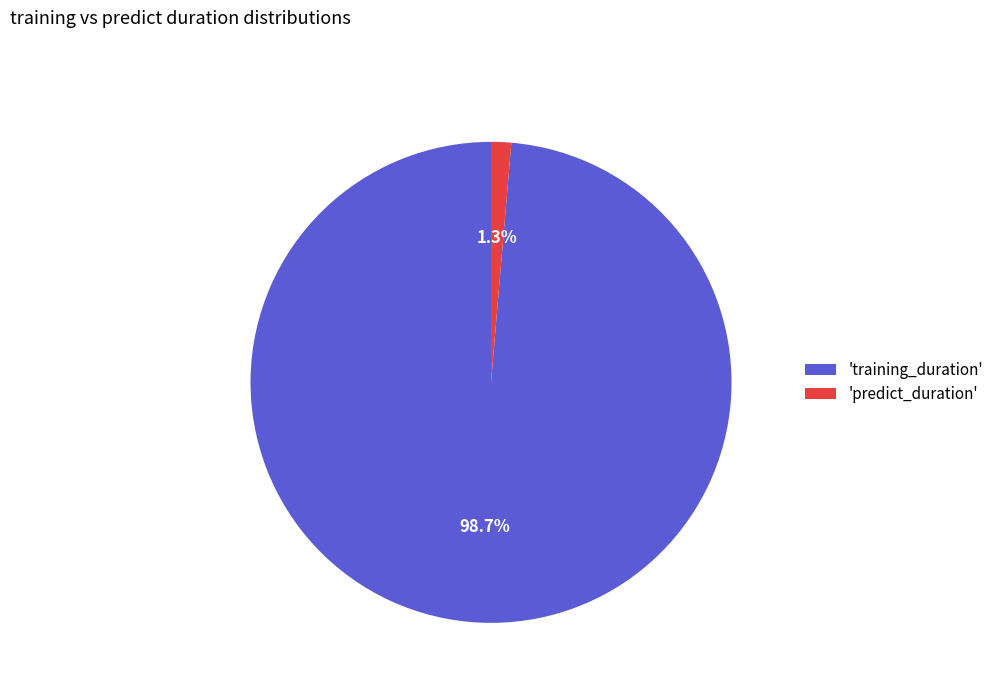

Which slice represents more than half of the pie?

'training_duration'